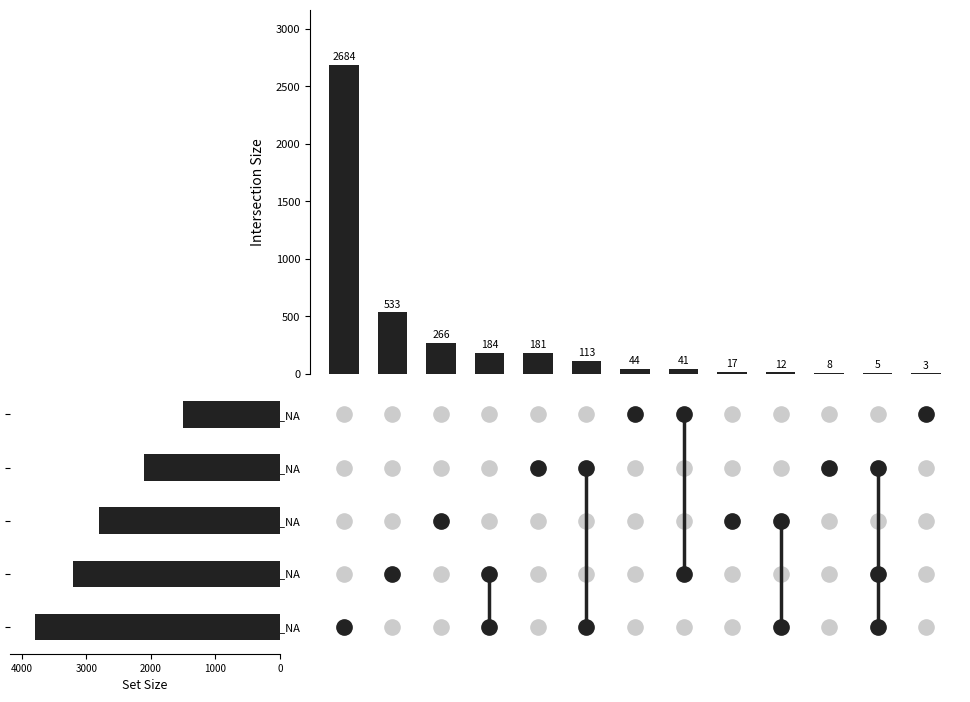

Approximately how many times larger is the value at 6 compared to 8?

2.6